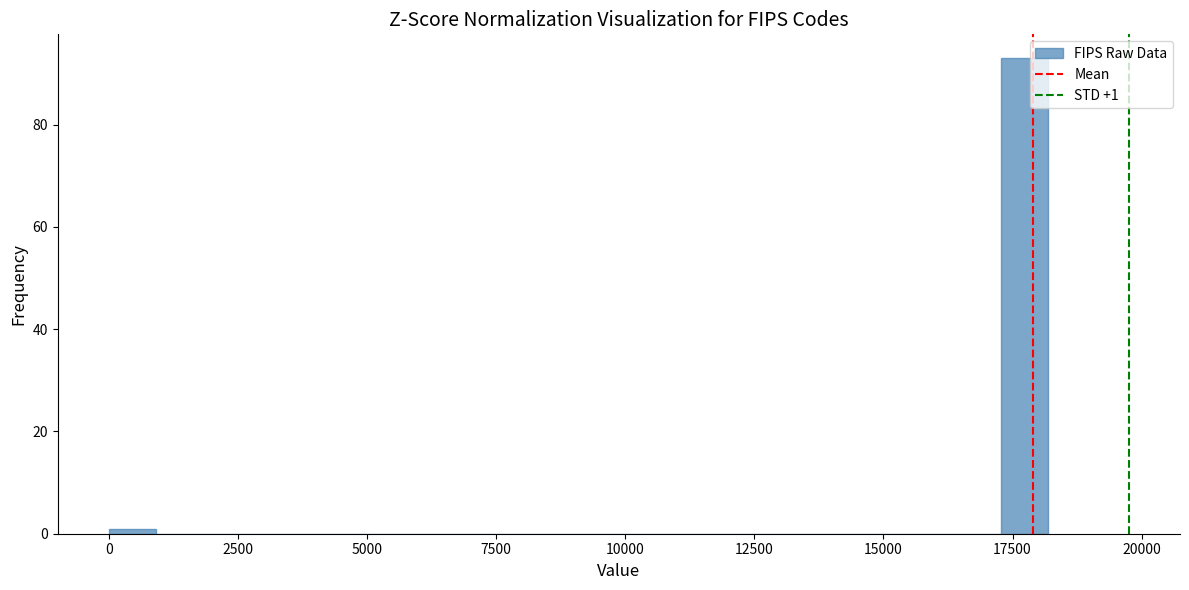

Around what value on the x-axis is the tallest bar? Give the approximate position of its centre, as read against the axis.

17500